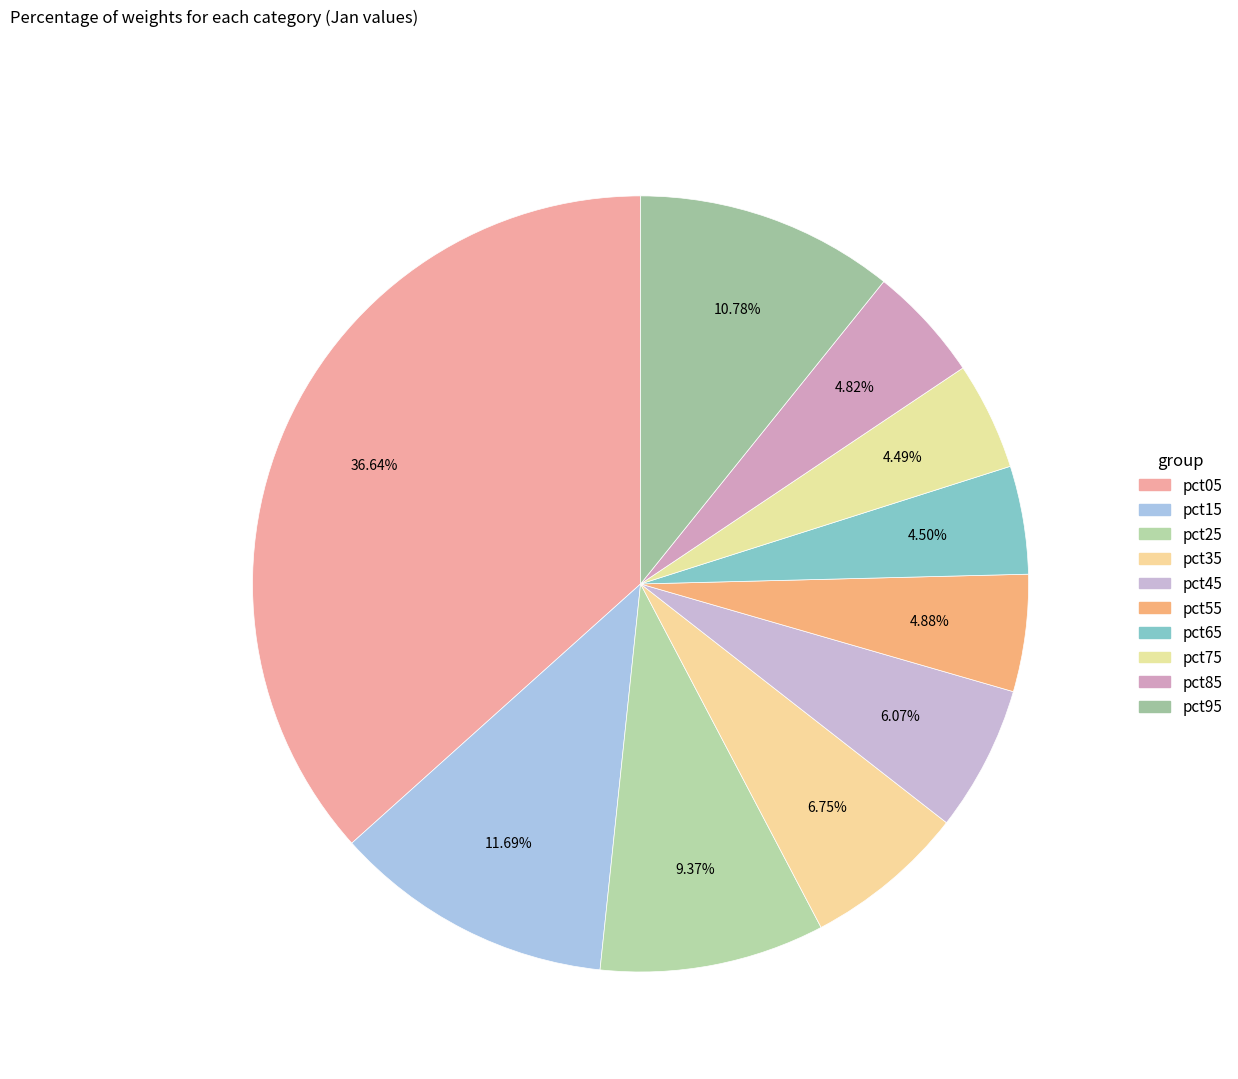

True or false: pct75 accounts for 4% of the total.

True